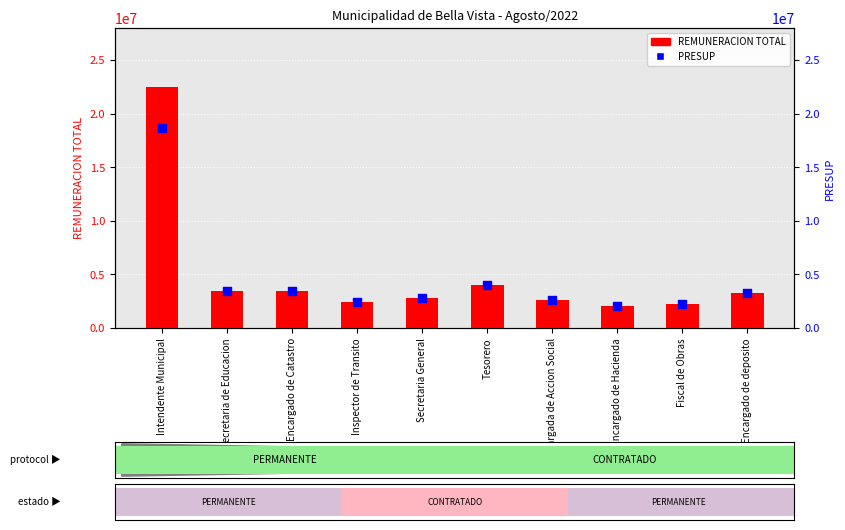

Which series has the largest total across all categories?

REMUNERACION TOTAL